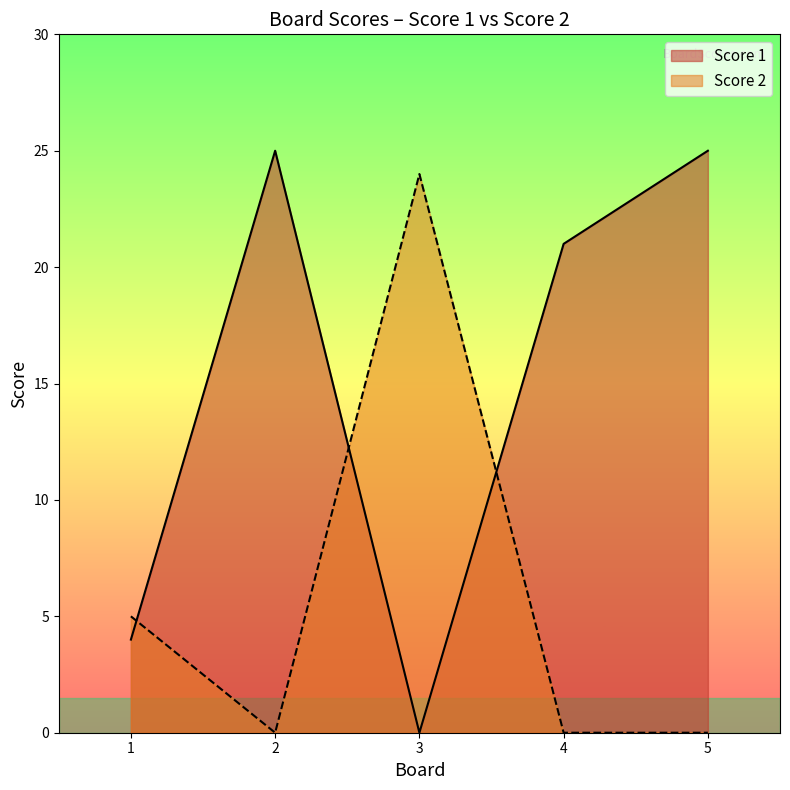

How many data points in Score 1 are above 21?

2